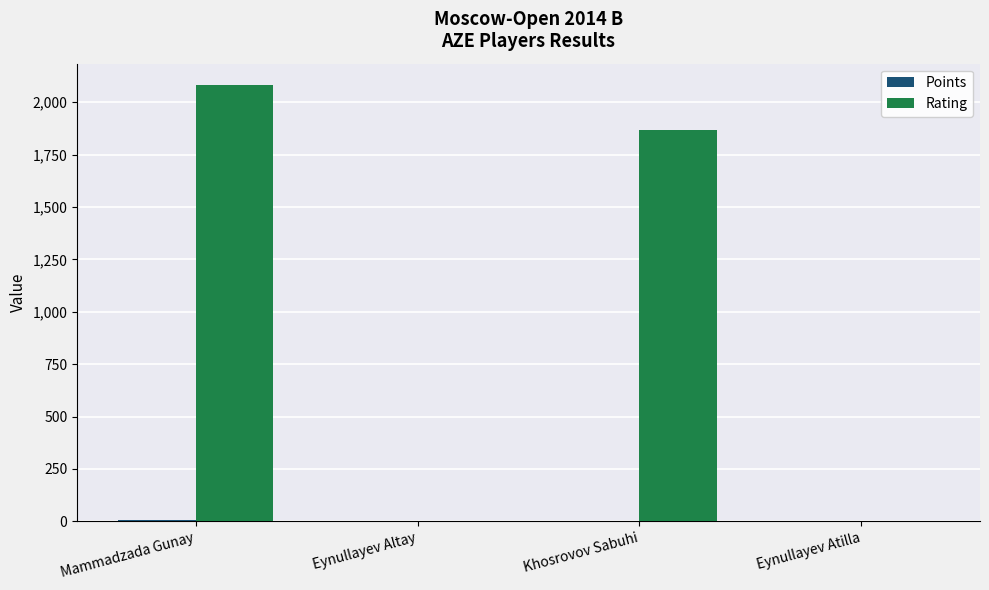

At which category is the sum across all series the highest?

Mammadzada Gunay